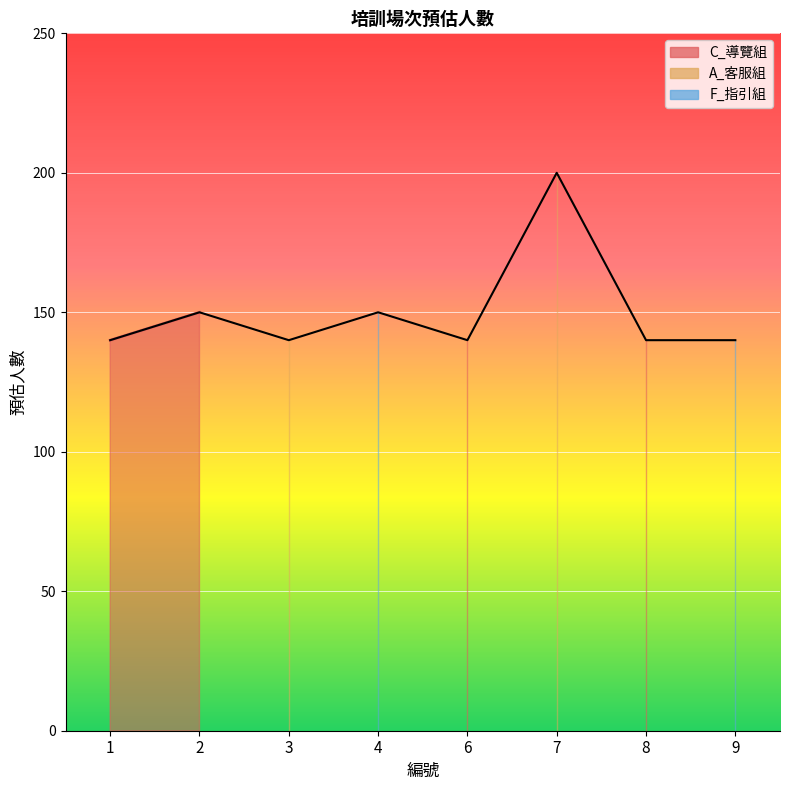

What is the sum of all values?

1200